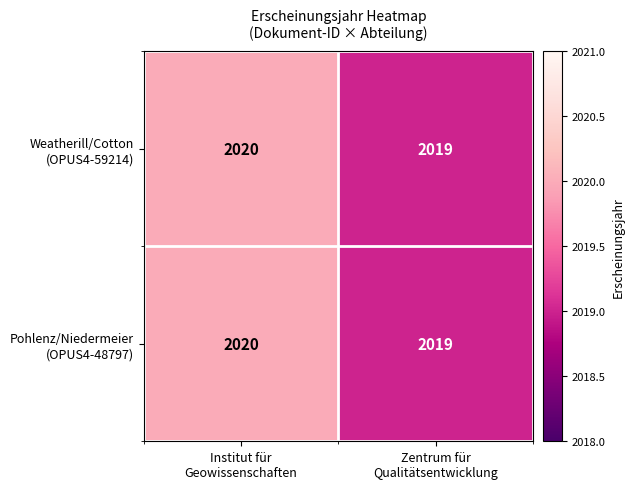

What is the greatest value displayed?

2020